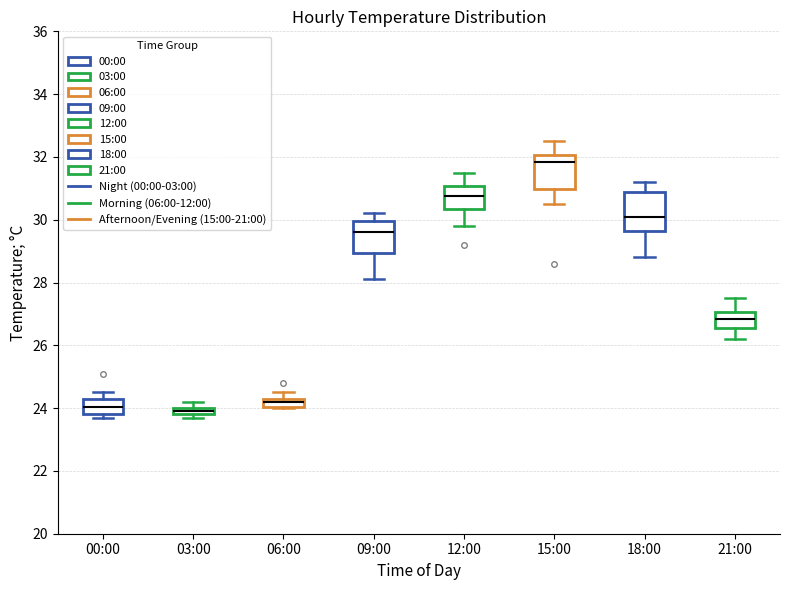

Where is the upper edge of the box for 21:00 on the y-axis? The values are not printed on the chart, so give them approximately, as read against the axis.

27.0